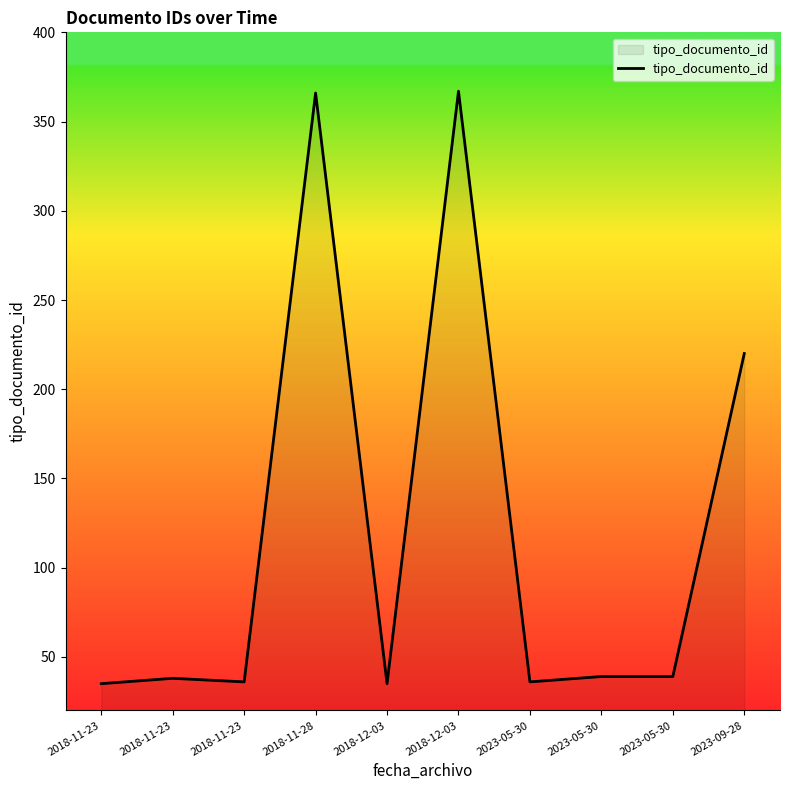

At which category does the data reach its first local valley?

2018-11-23